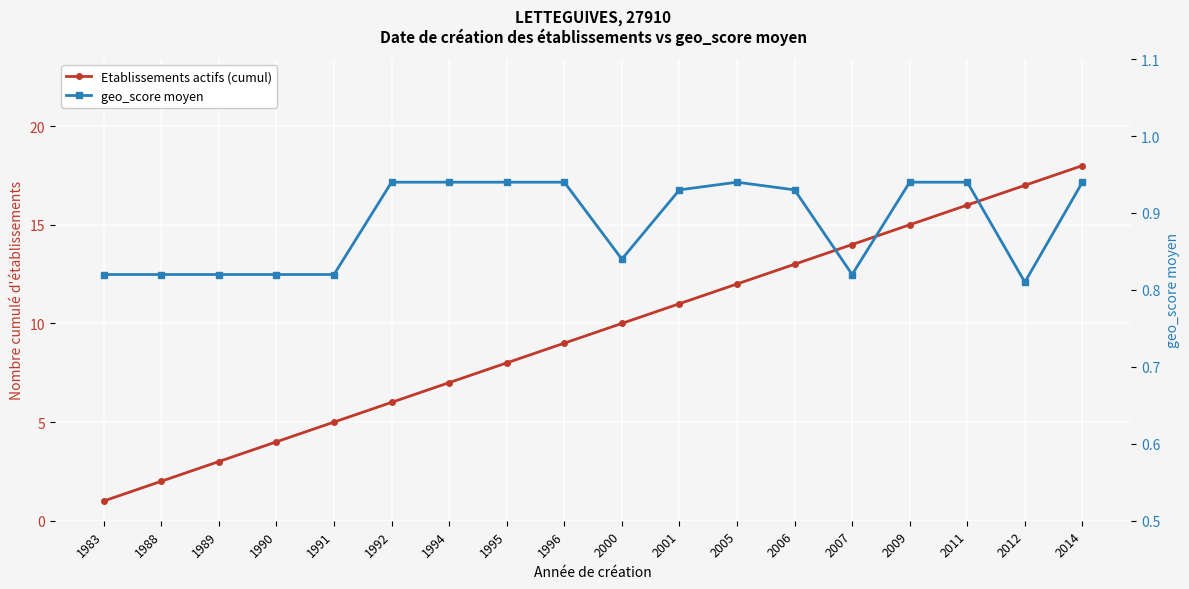

What is the value of the geo_score moyen point at the 8th from the left?

0.9